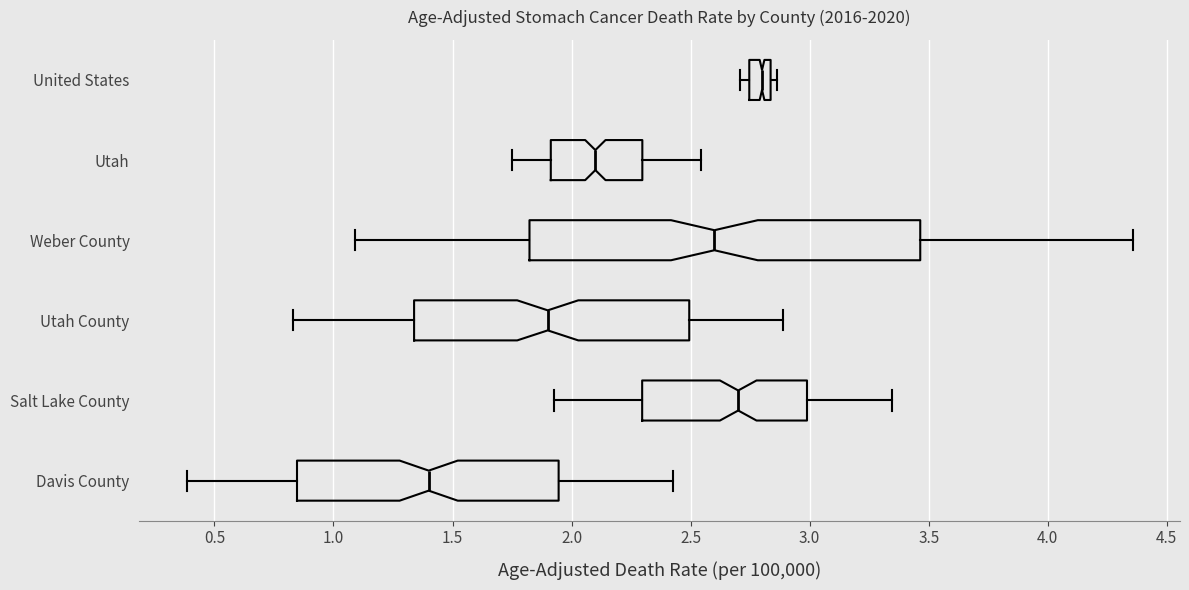

Reading bottom to top, transcribe this box plot: for each box, give where its median line is, the range the box spans, and where its two whiskers end, as read against the x-axis. The values are not printed on the chart, so give them approximately, as read against the axis.

Davis County: median 1.40, box 0.85 to 1.95, whiskers 0.40 to 2.40
Salt Lake County: median 2.70, box 2.30 to 3.00, whiskers 1.95 to 3.35
Utah County: median 1.90, box 1.35 to 2.50, whiskers 0.85 to 2.90
Weber County: median 2.60, box 1.80 to 3.45, whiskers 1.10 to 4.35
Utah: median 2.10, box 1.90 to 2.30, whiskers 1.75 to 2.55
United States: median 2.80, box 2.75 to 2.85, whiskers 2.70 to 2.85 (just right of the box's right edge)